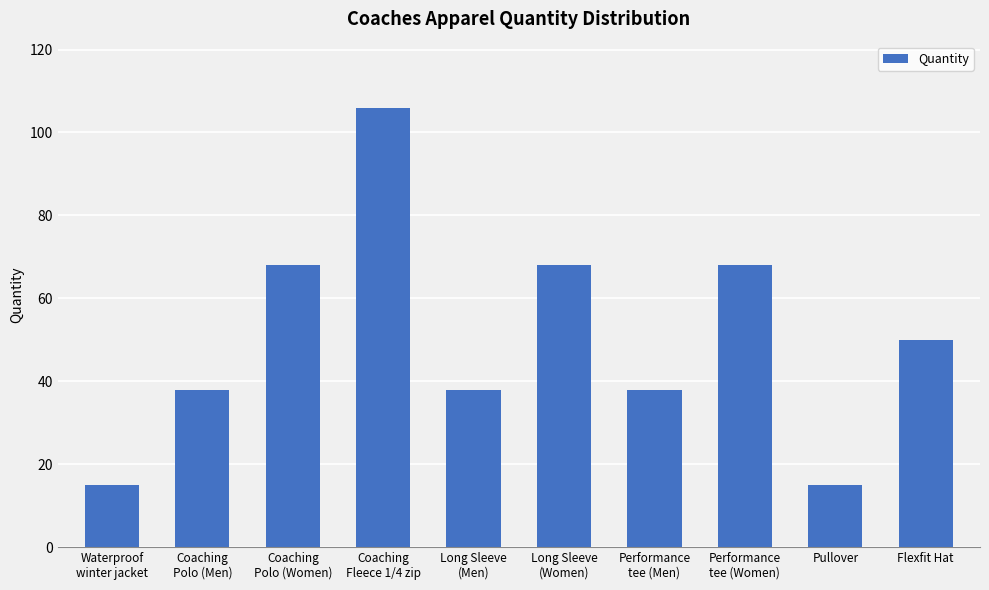

True or false: the data shows 38 at Performance
tee (Men).

True